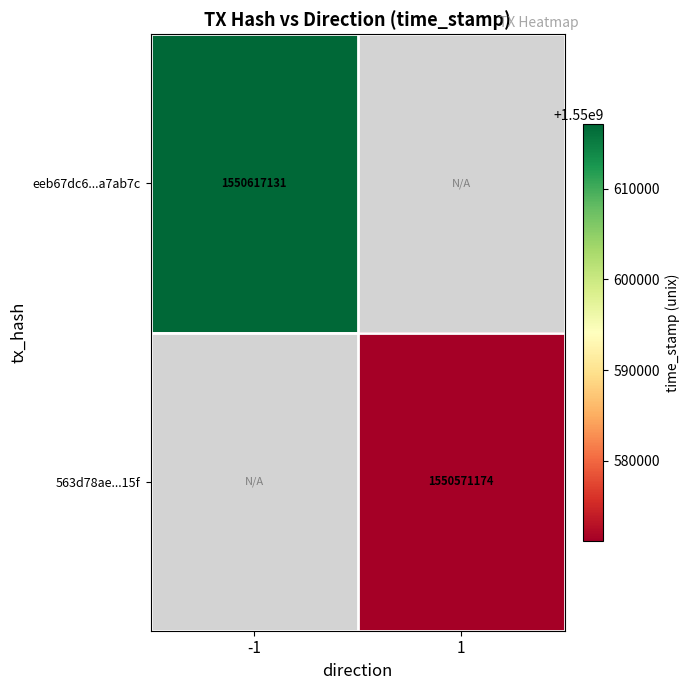

True or false: 563d78ae...15f has a value of 2195864401 at 1.

False